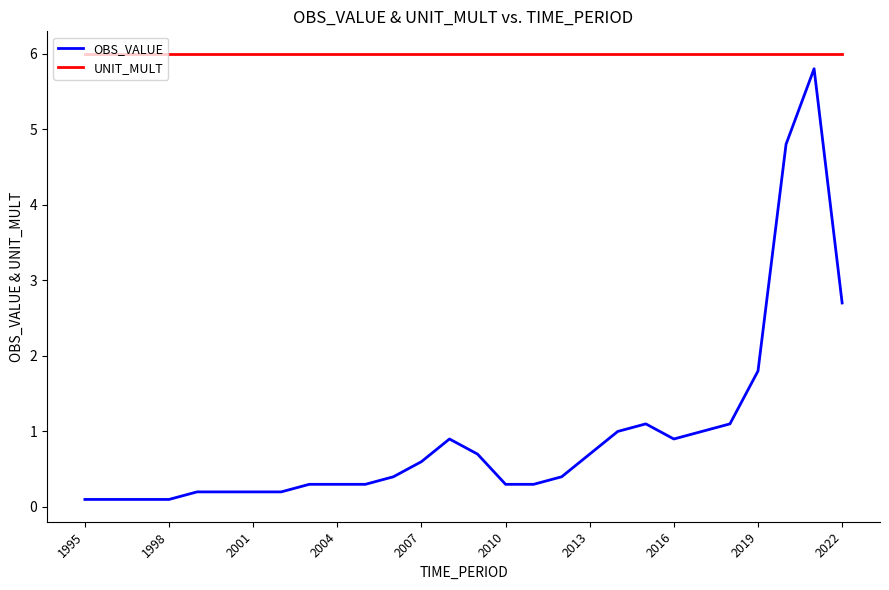

Which series has the largest total across all categories?

UNIT_MULT